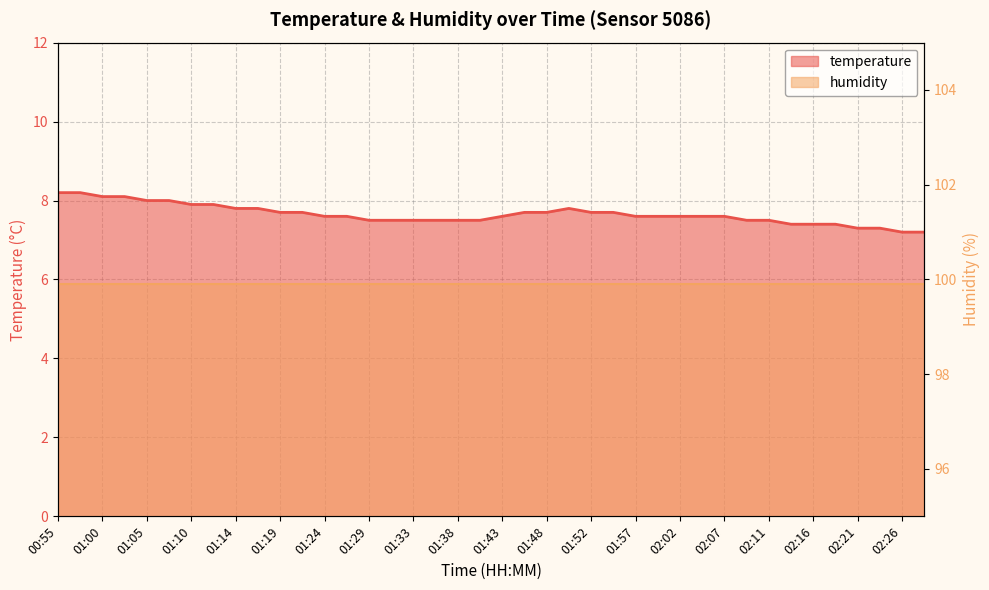

What is the greatest value displayed?

8.2